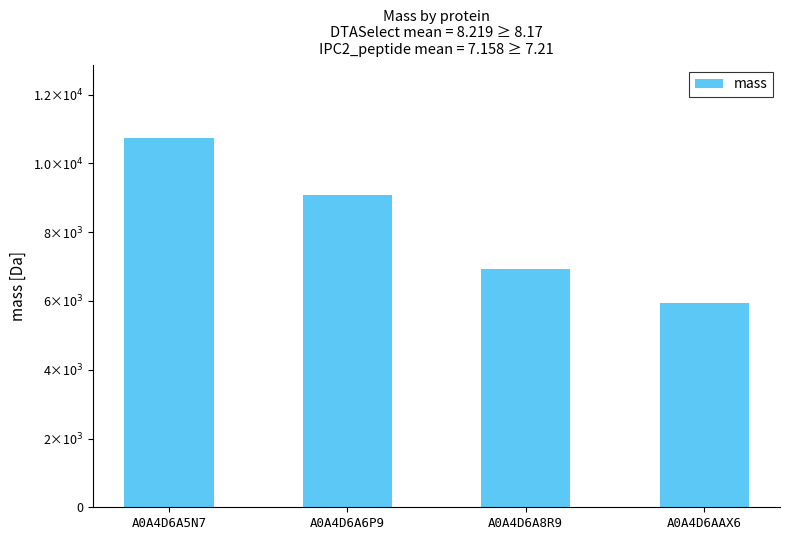

Does the chart contain stacked bars?

No